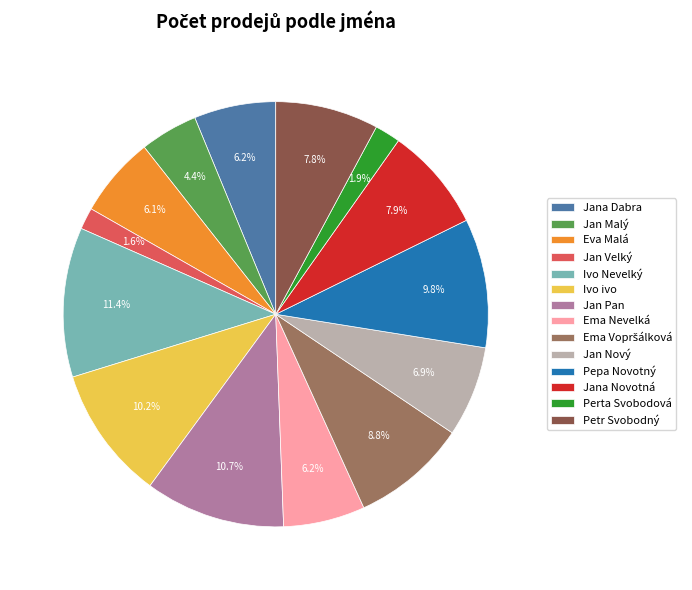

What is the largest slice in the pie chart?

Ivo Nevelký